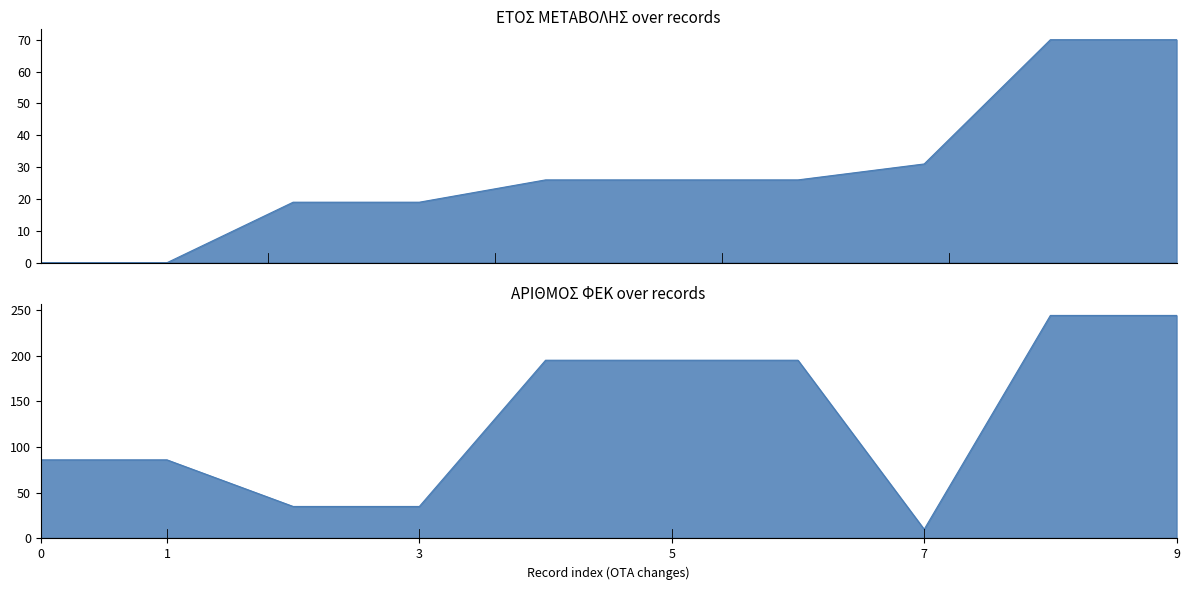

Rank the series at 9 from lowest to highest value.

ΕΤΟΣ ΜΕΤΑΒΟΛΗΣ, ΑΡΙΘΜΟΣ ΦΕΚ